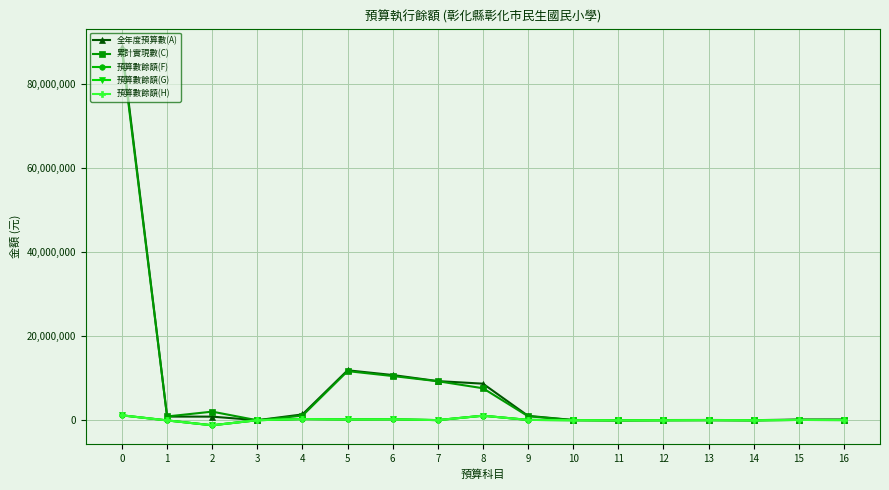

What is the difference between the maximum and minimum values in the 預算數餘額(G) series?

2364082